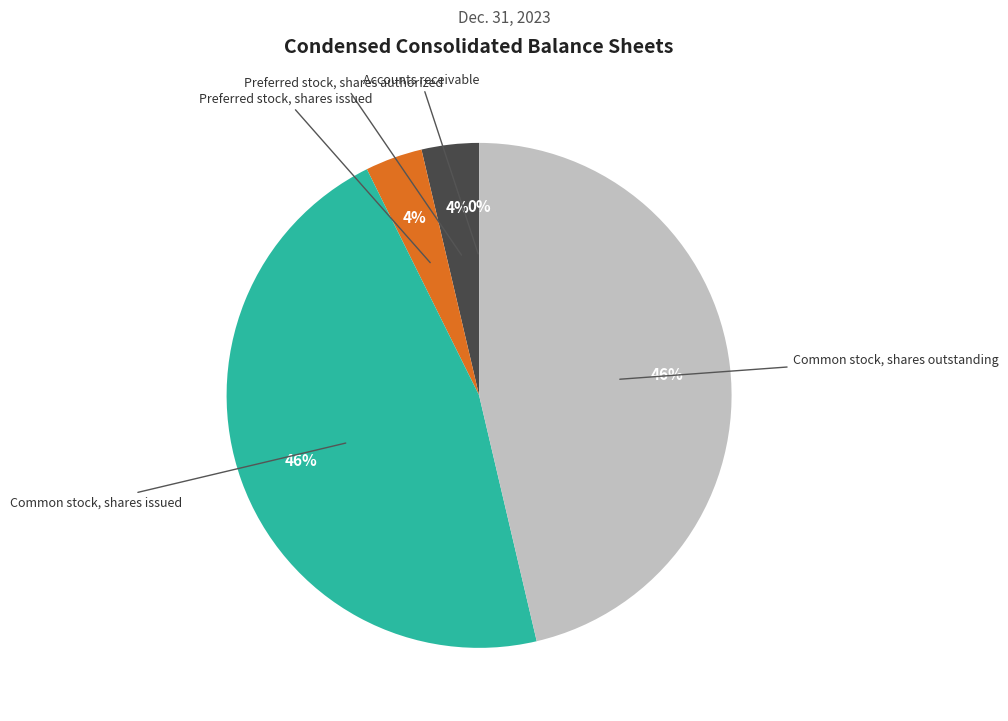

Does any single category account for the majority?

No